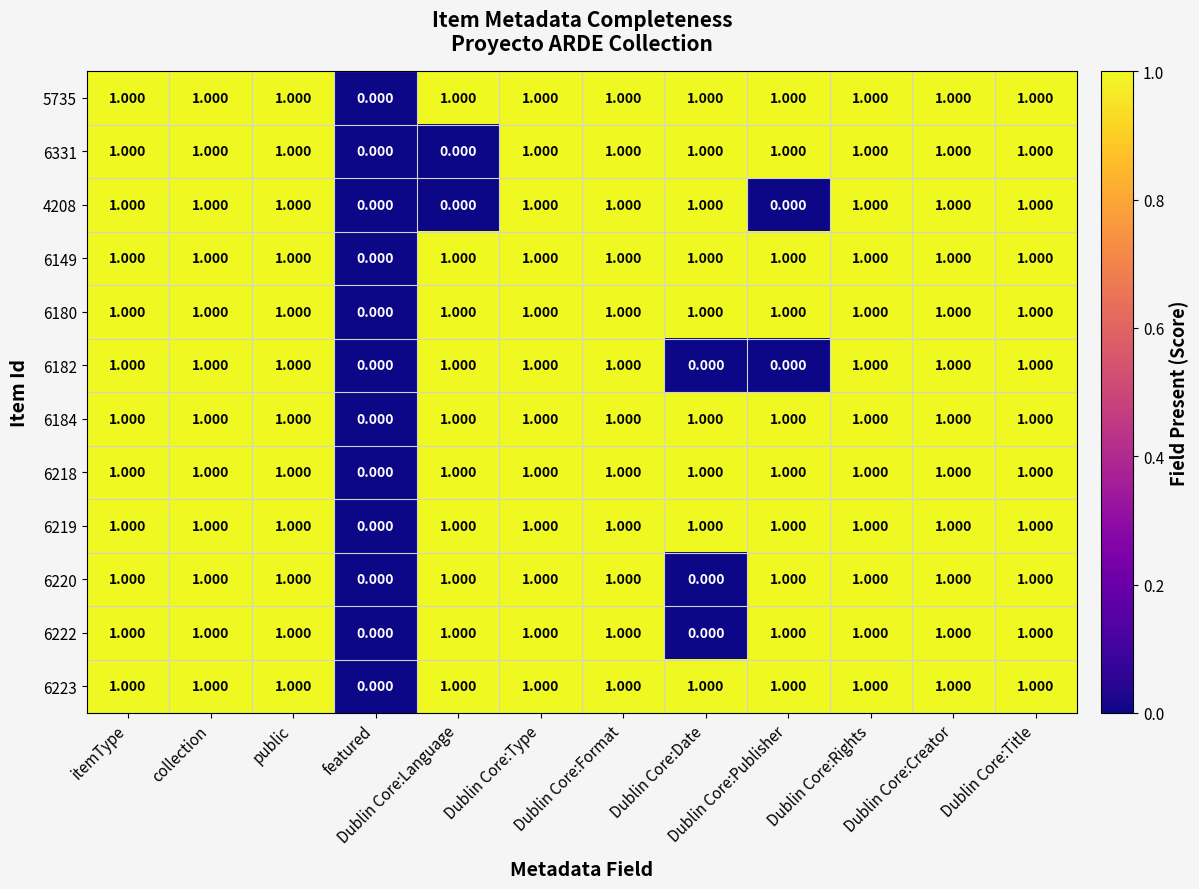

Which category has the lowest value in the 6149 series?

featured